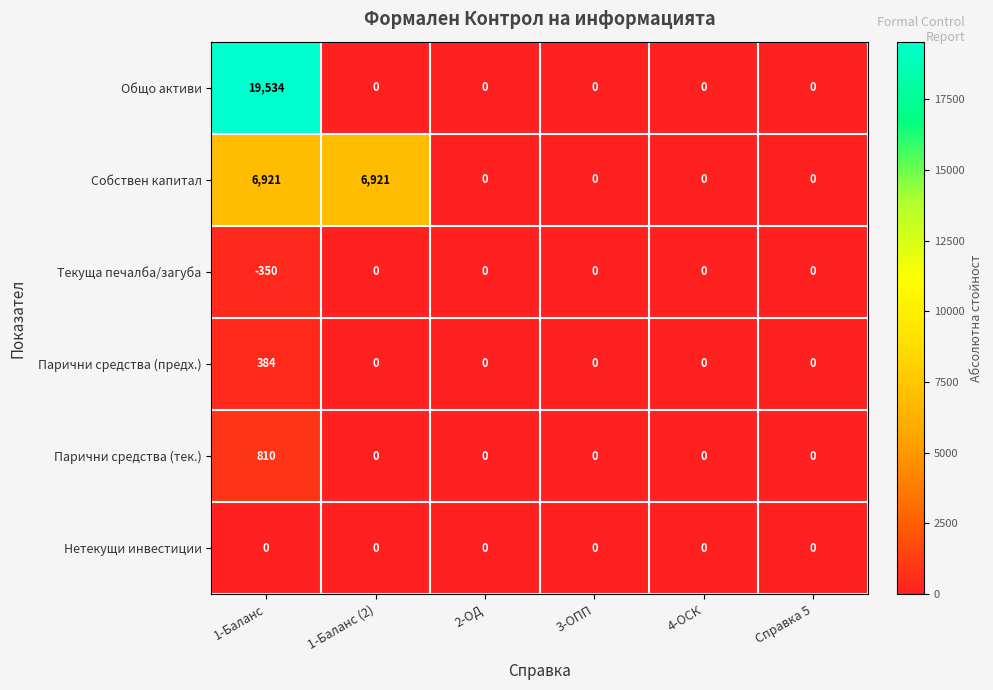

At which category is the sum across all series the highest?

1-Баланс